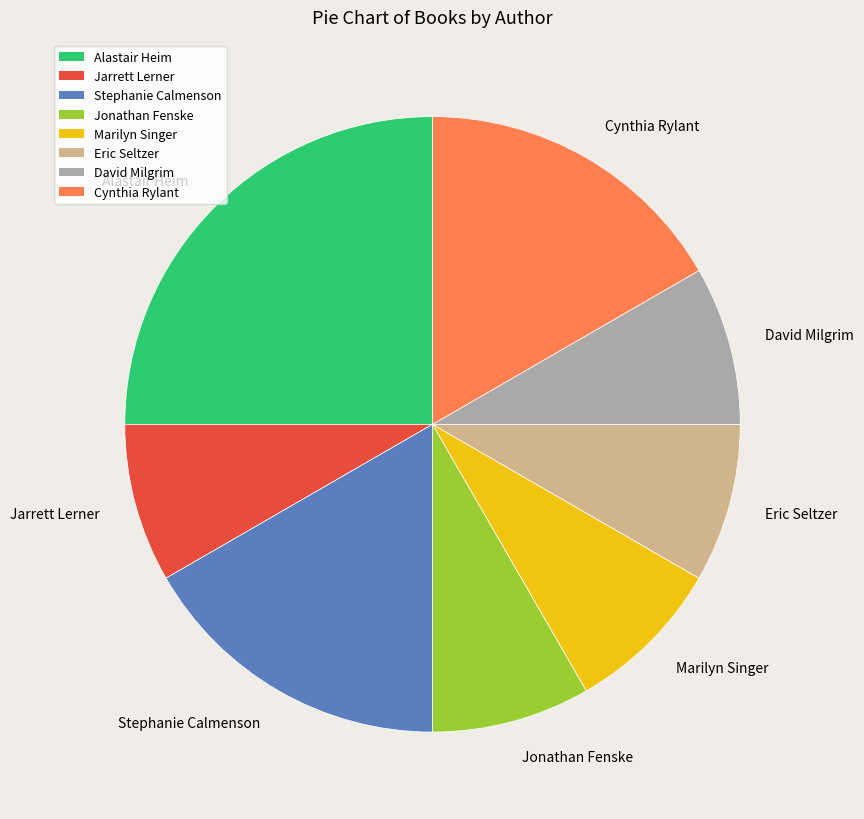

What is the largest slice in the pie chart?

Alastair Heim